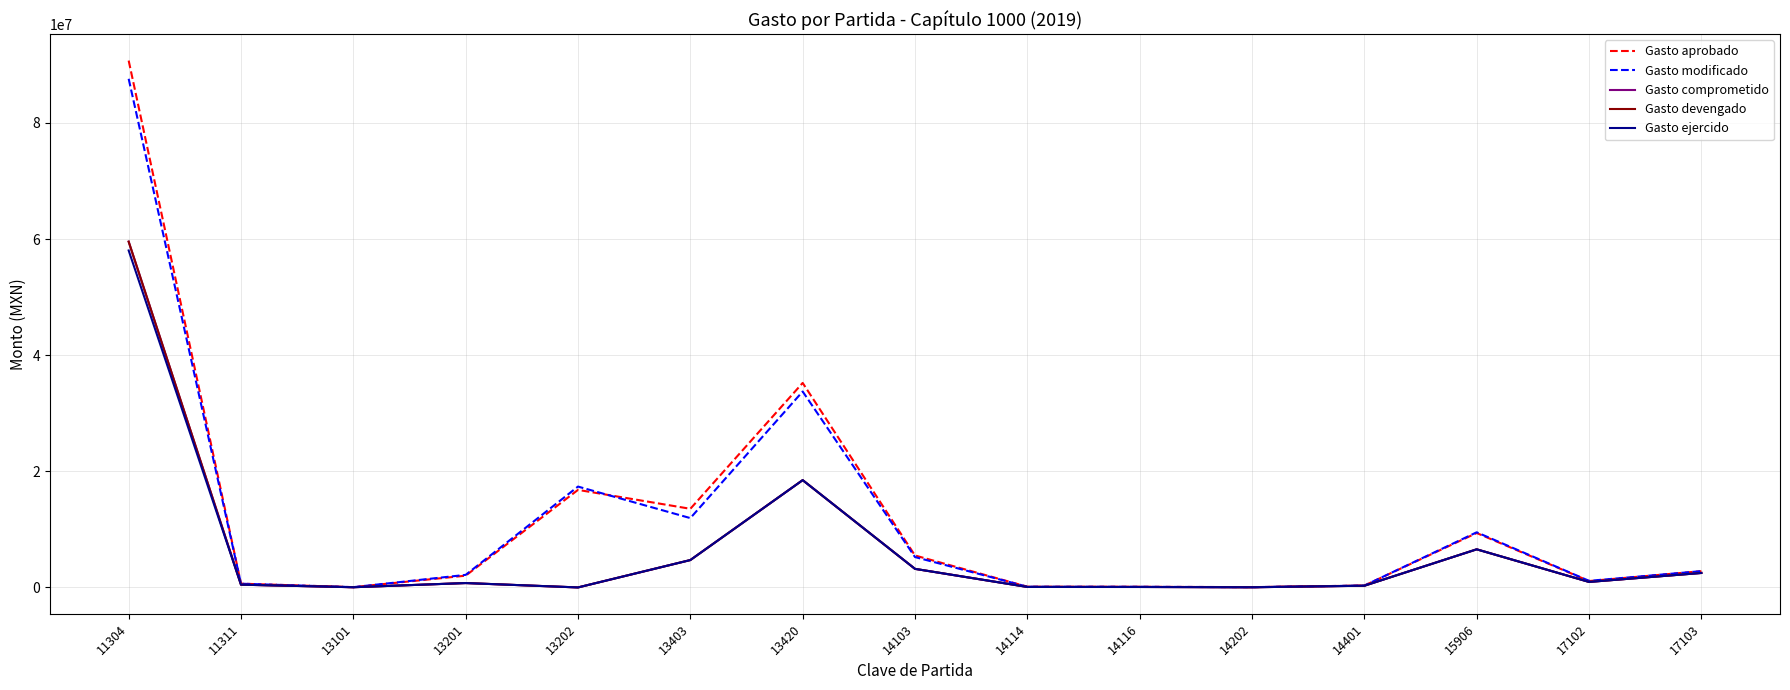

Does the chart have visible grid lines?

Yes